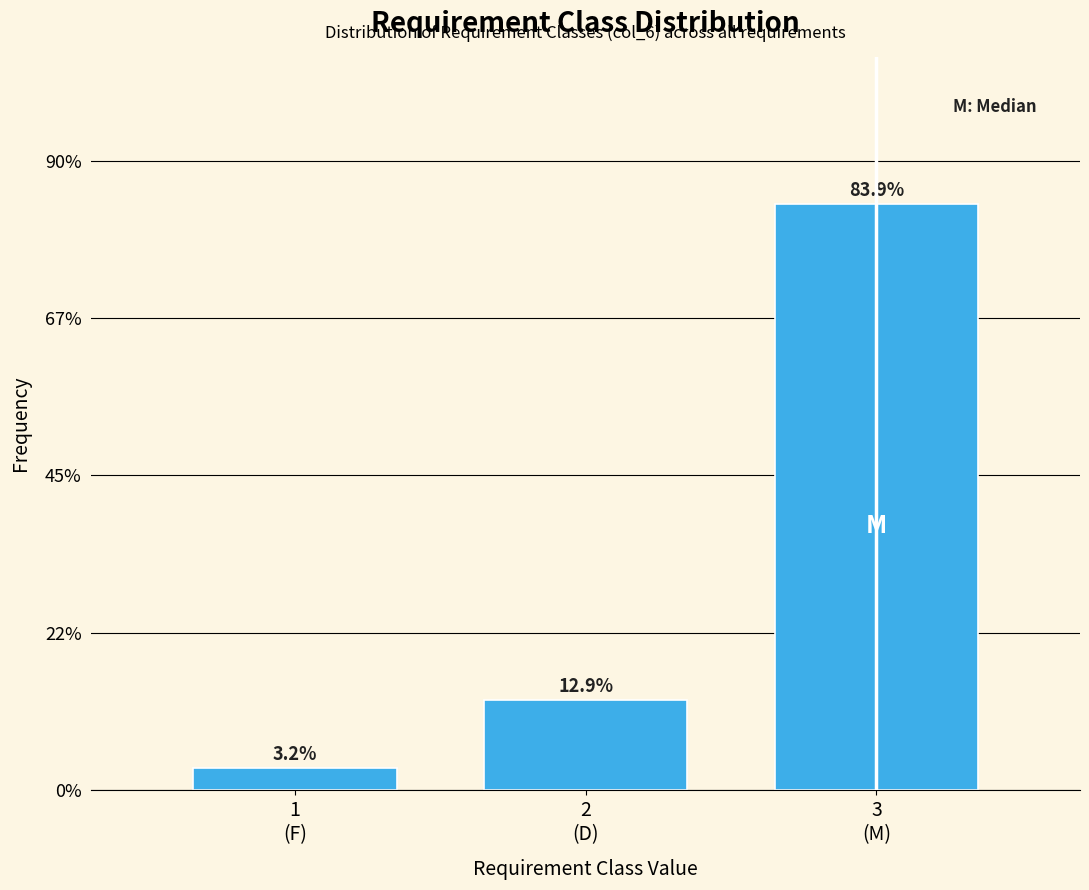

Reading left to right, what are all the values shown in this chart?

3.2	12.9	83.9